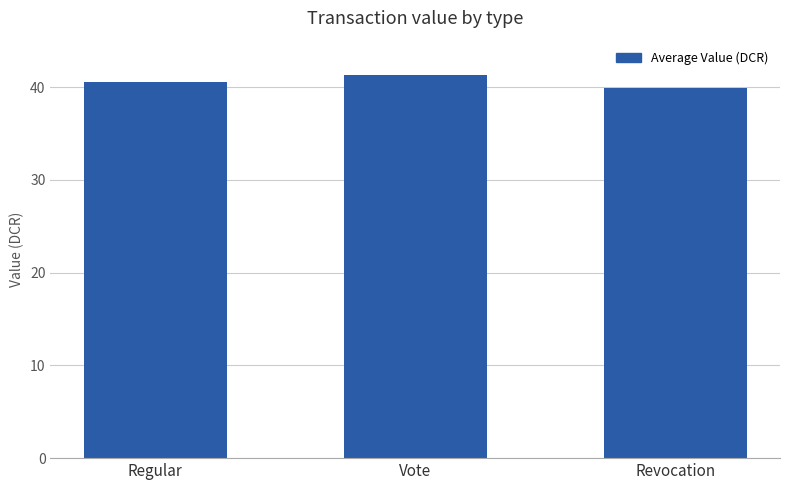

What is the difference between the second highest and minimum values?

0.7